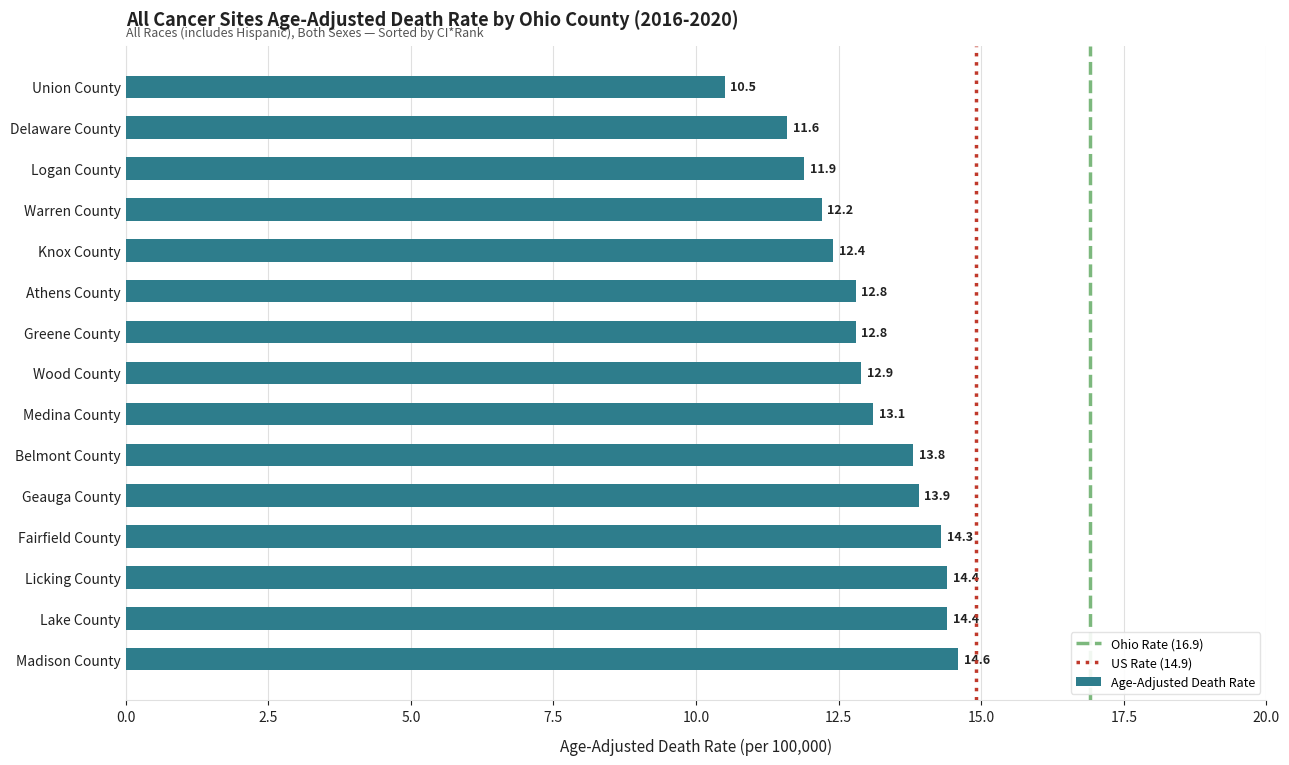

Reading bottom to top, list all the values displayed in this chart.

14.6	14.4	14.4	14.3	13.9	13.8	13.1	12.9	12.8	12.8	12.4	12.2	11.9	11.6	10.5